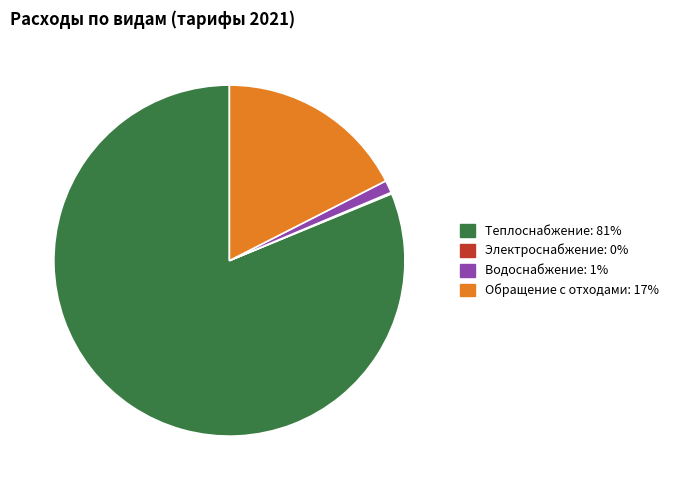

Is there a majority slice in this chart?

Yes